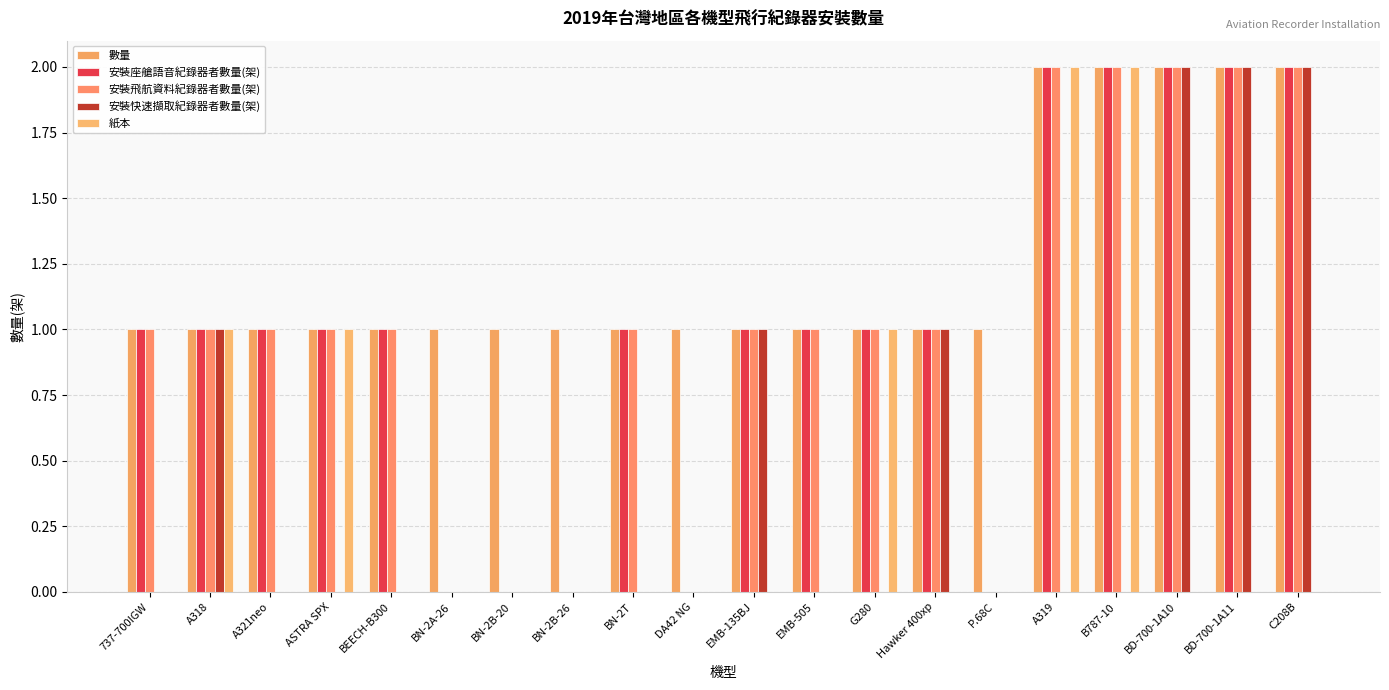

What is the total value across all series at C208B?

8